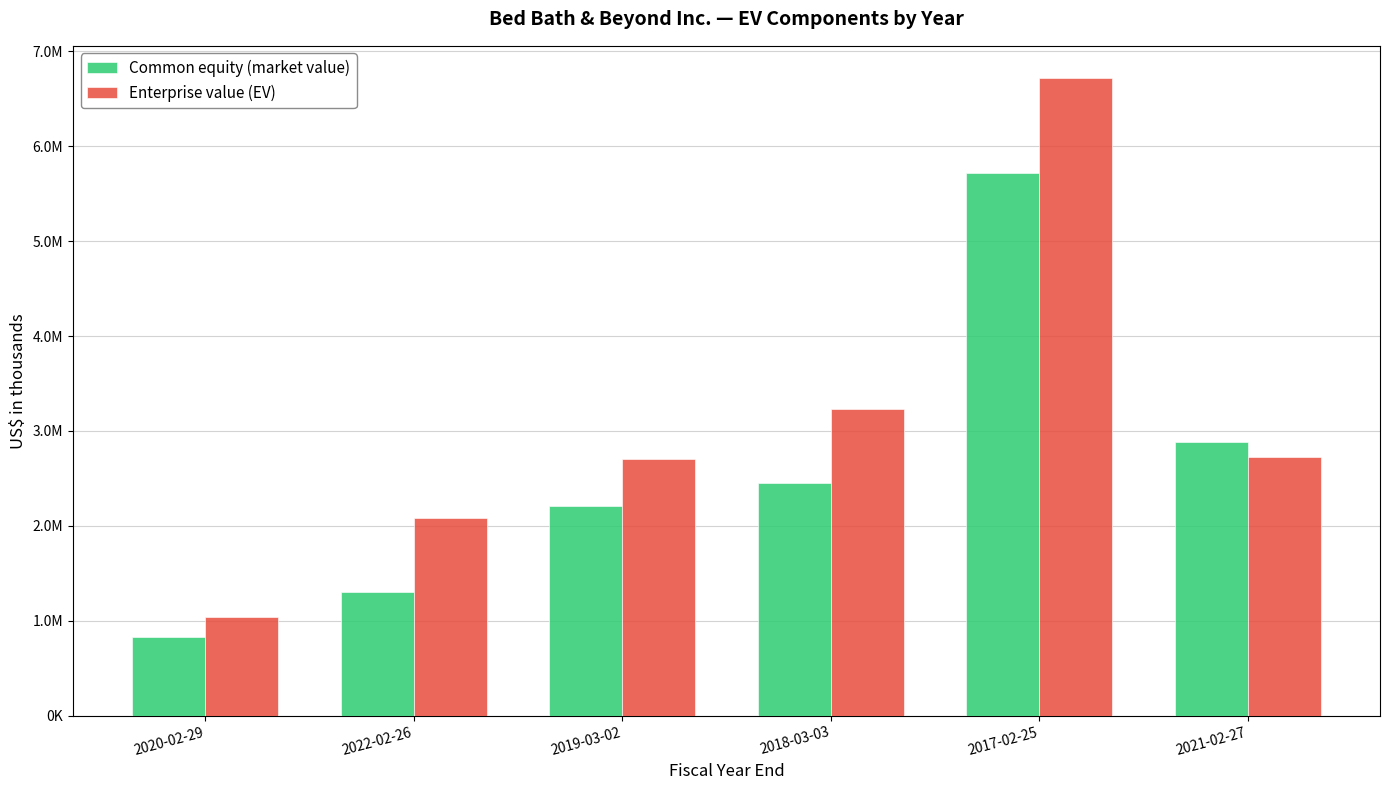

Which series has the widest spread of values?

Enterprise value (EV)